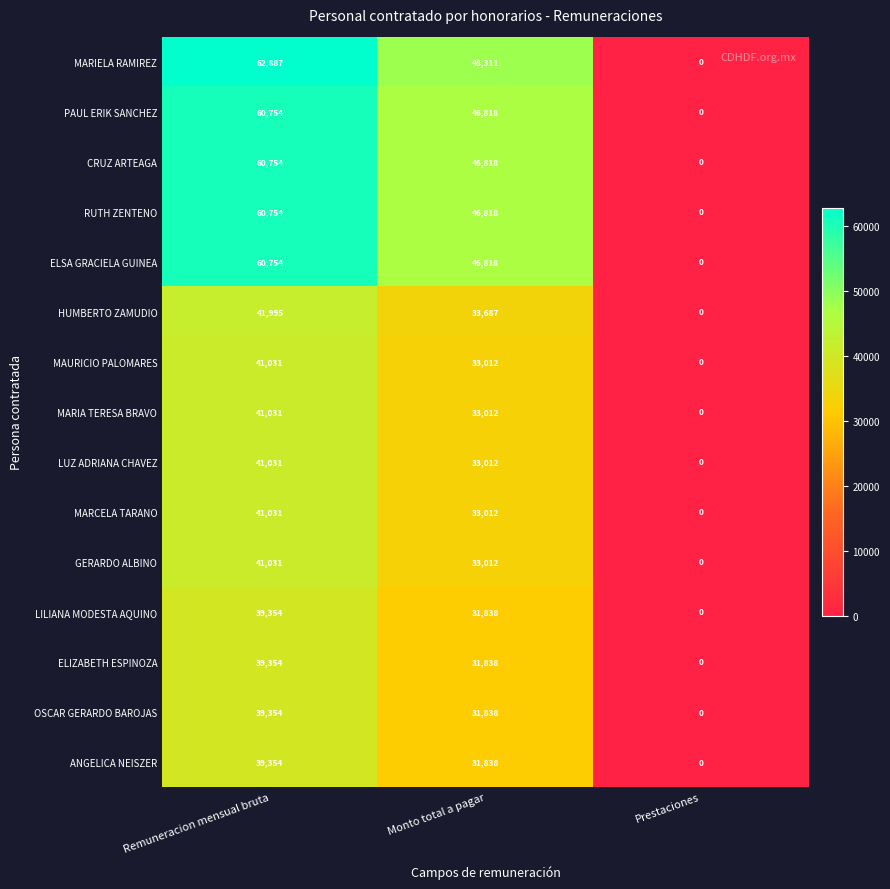

What is the maximum value shown in the chart?

62887